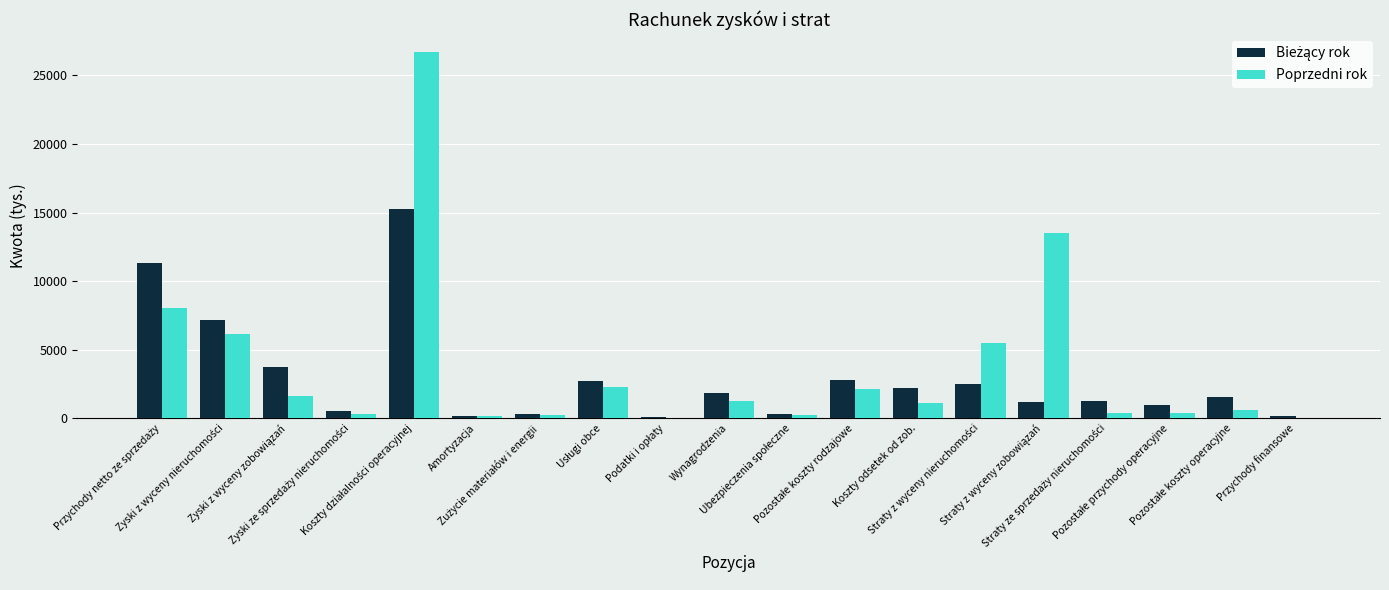

What is the maximum value shown in the chart?

26692